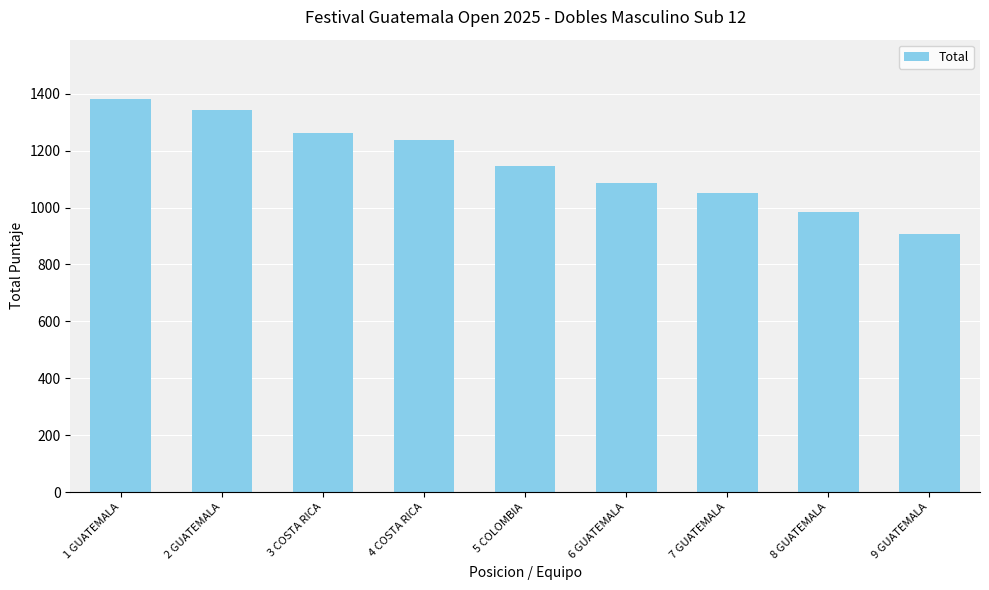

The chart shows a value of 1395 at 8 GUATEMALA. True or false?

False